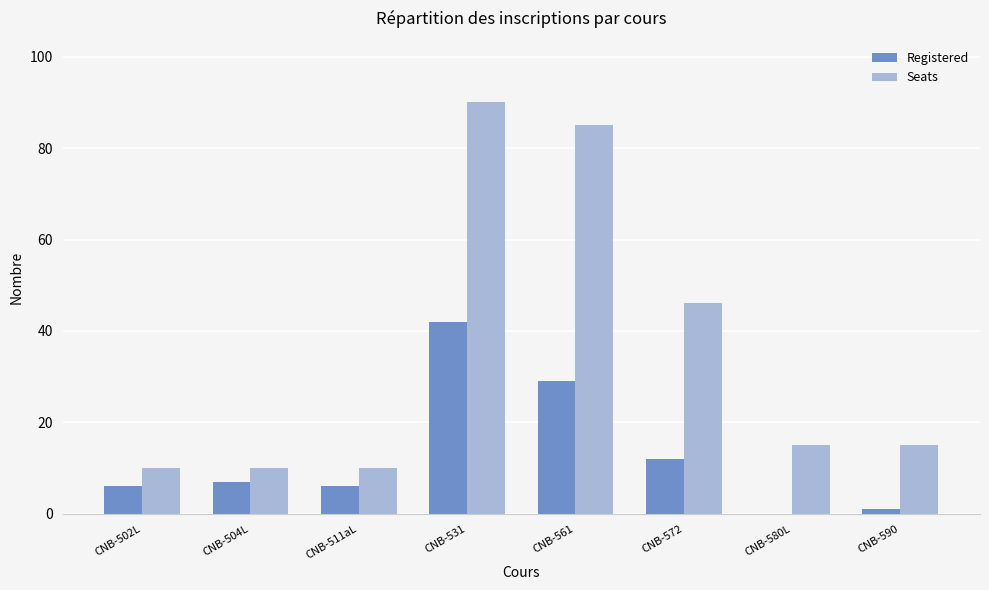

What is the approximate value of Seats at CNB-504L, to the nearest 10?

10